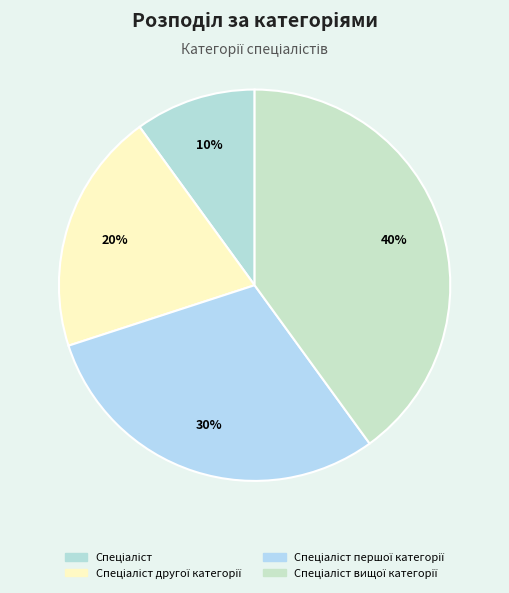

Rank the categories by value from highest to lowest.

Спеціаліст вищої категорії, Спеціаліст першої категорії, Спеціаліст другої категорії, Спеціаліст